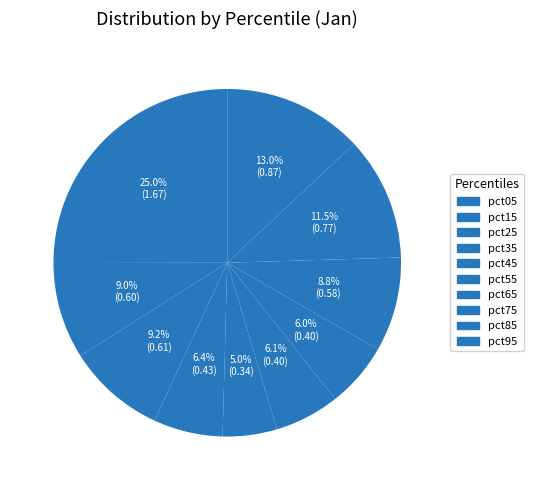

Is pct35 the majority of the pie?

No